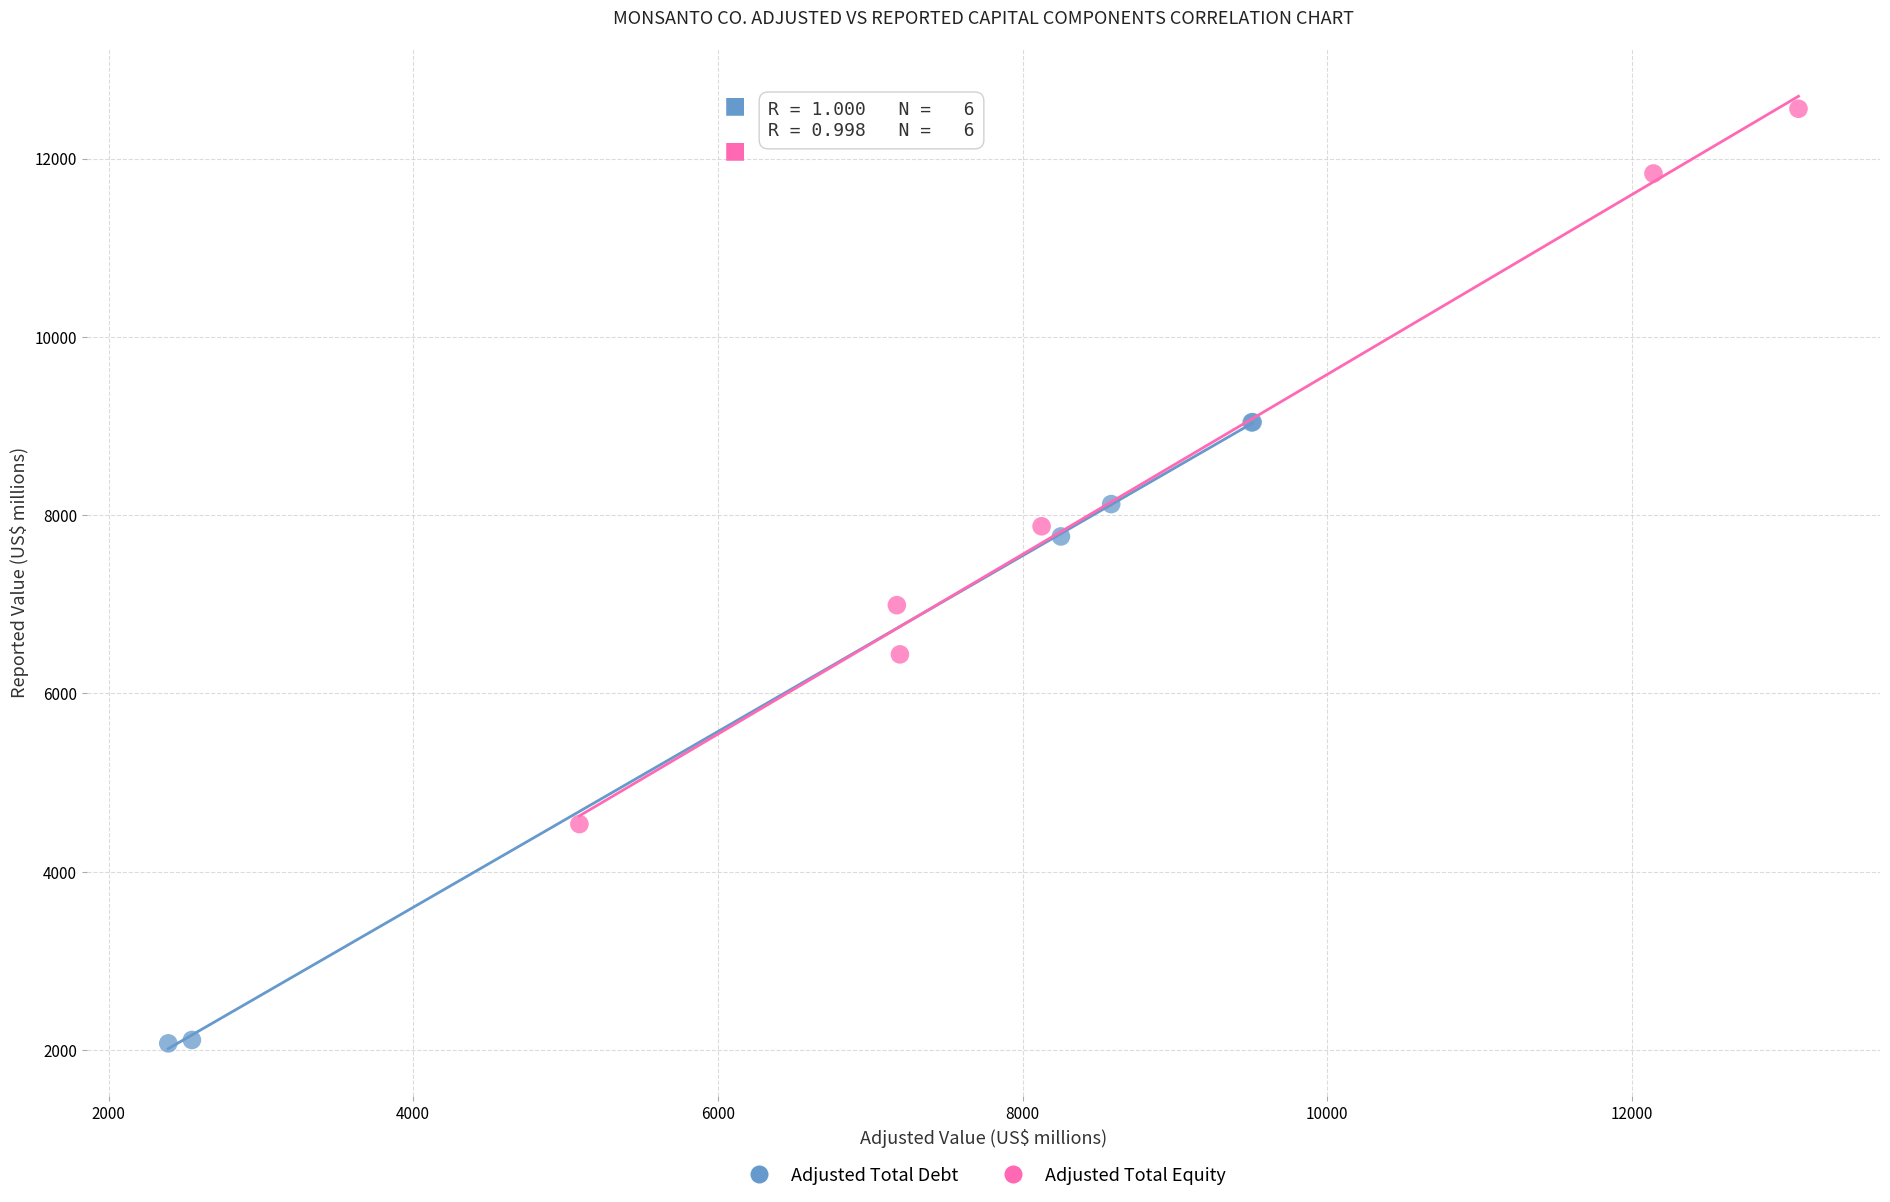

Which series contains the highest Y value?

Adjusted Total Equity